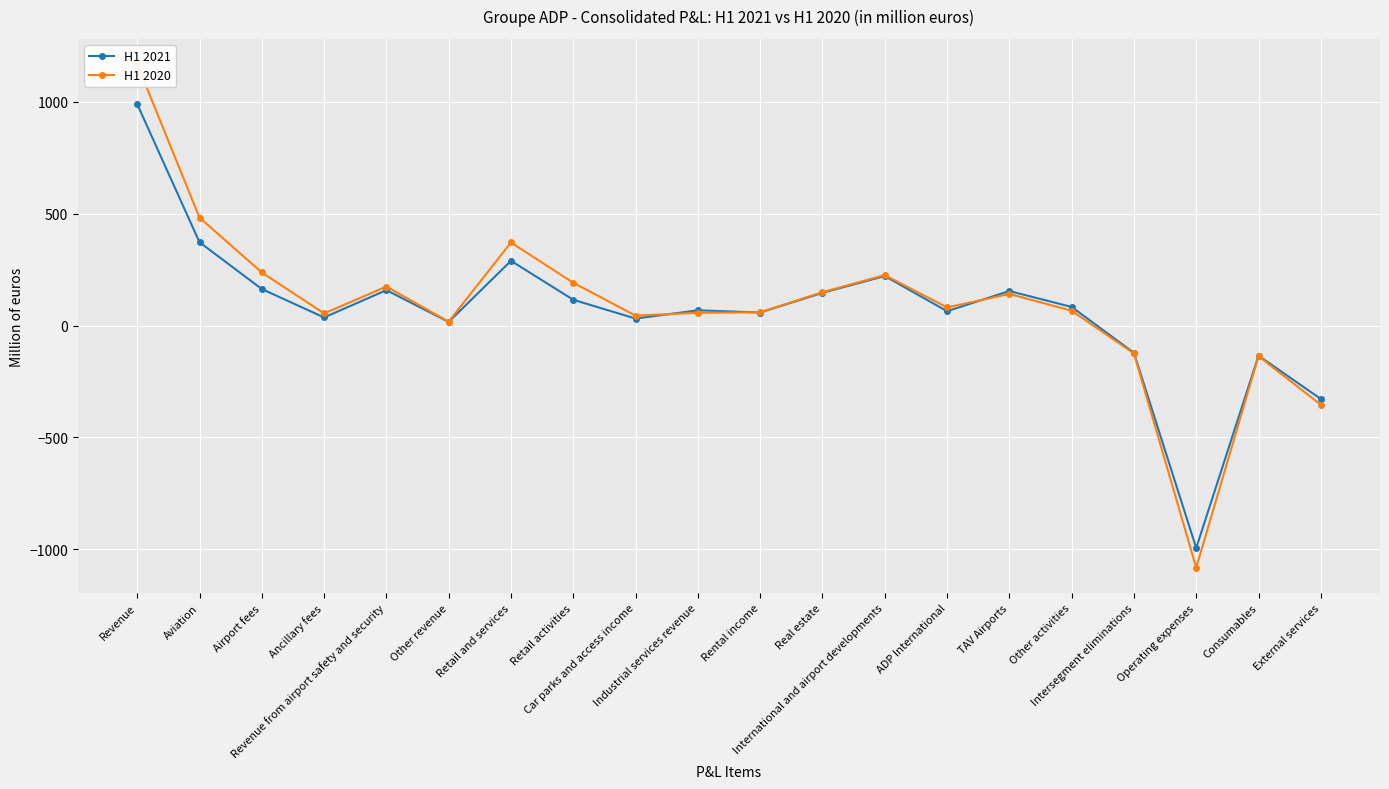

Between which two adjacent categories do H1 2021 and H1 2020 first intersect?

Car parks and access income and Industrial services revenue